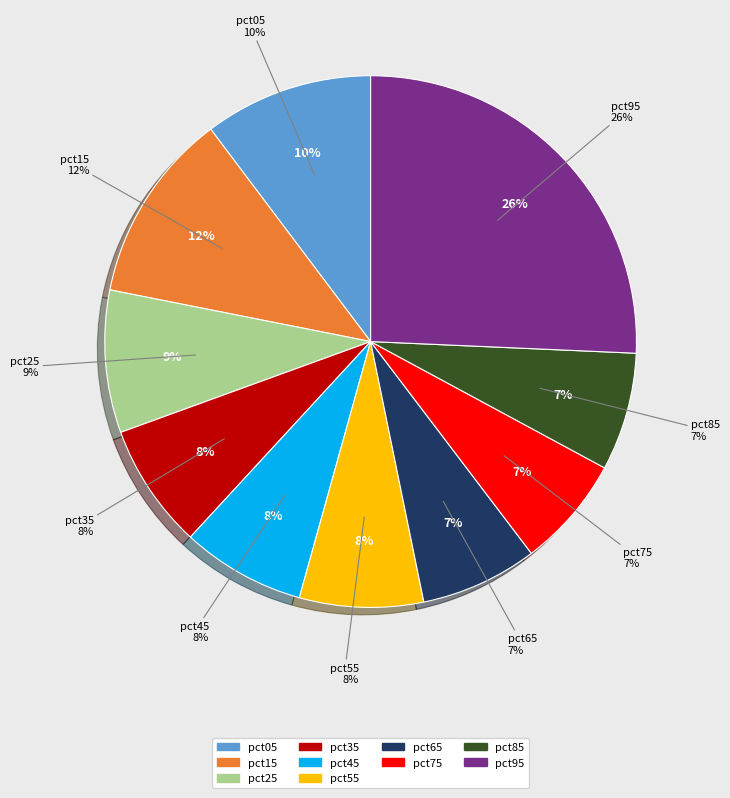

To the nearest percent, what is the average slice percentage?

10%